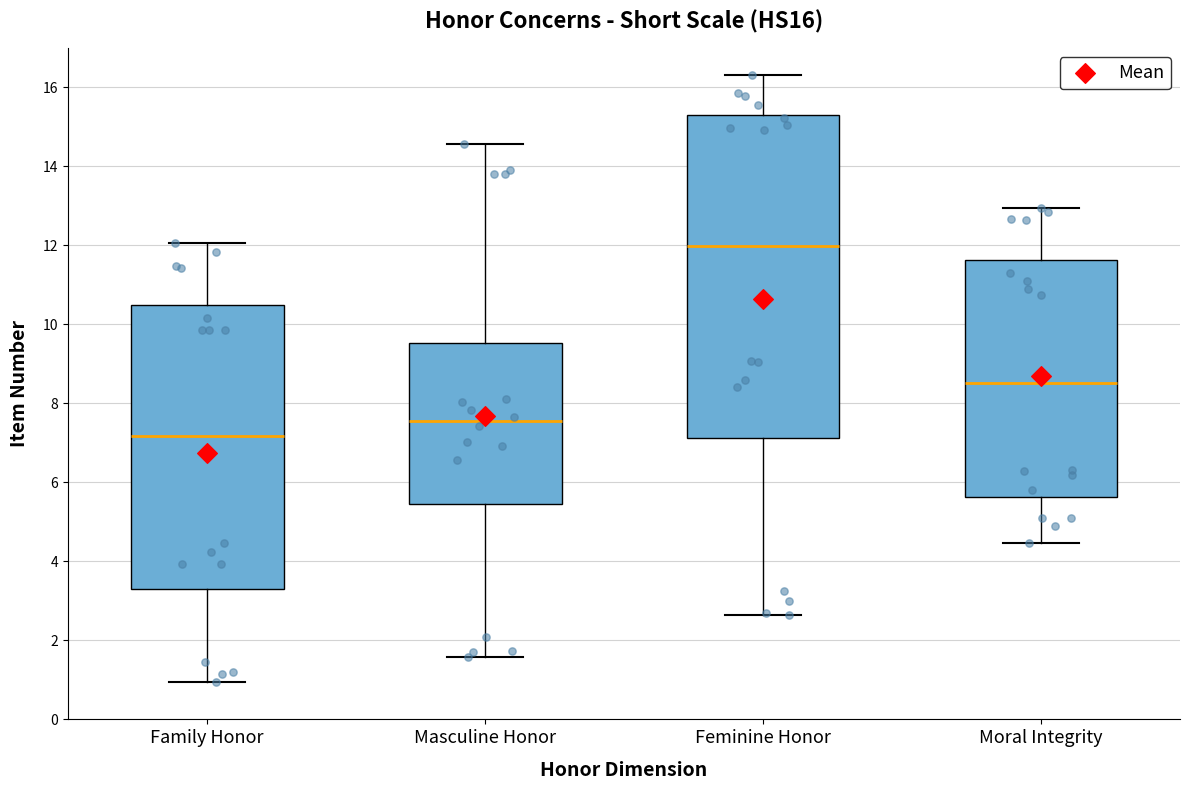

Where does the median line of the box for Moral Integrity sit on the y-axis? The values are not printed on the chart, so give them approximately, as read against the axis.

8.6